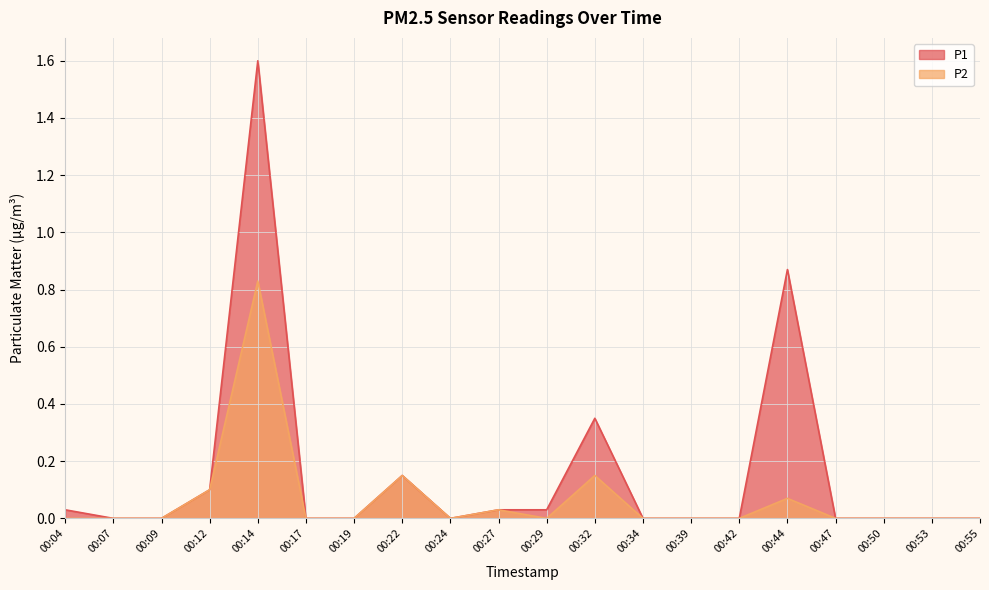

True or false: P1 and P2 cross at least once.

False